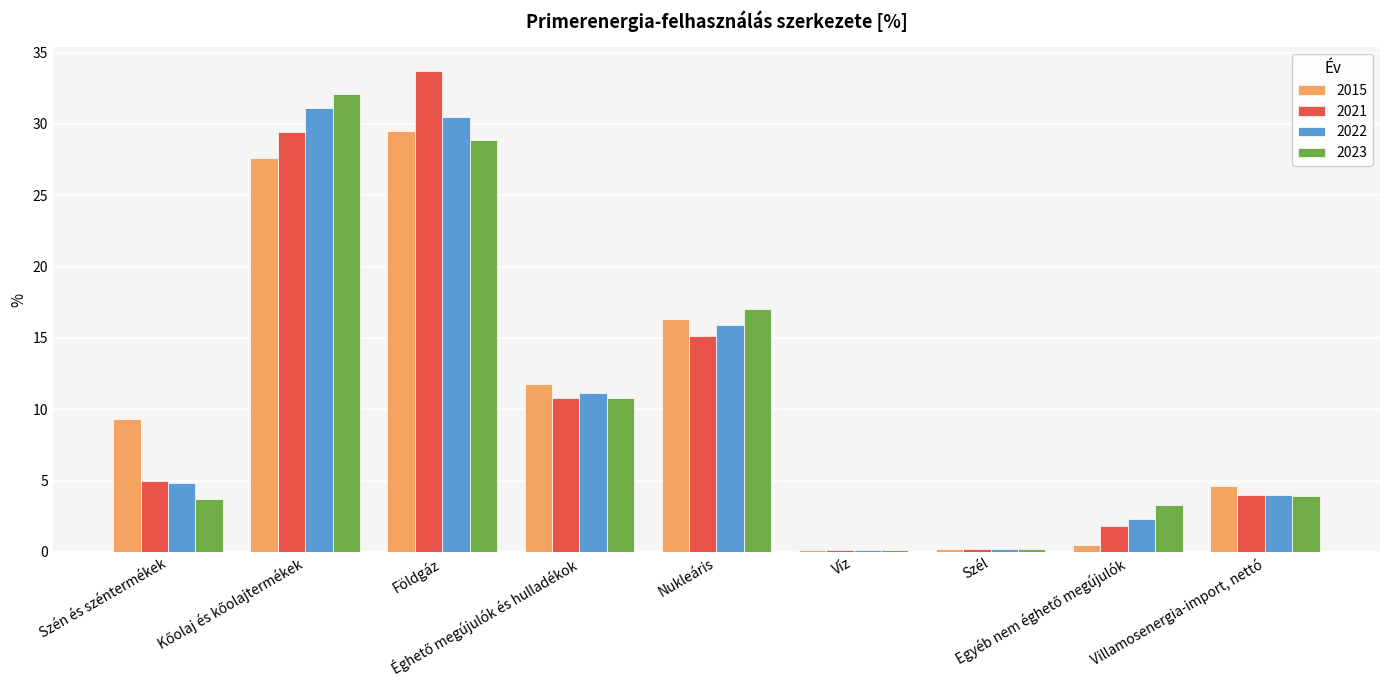

What is the highest value of the 2022 series?

31.1